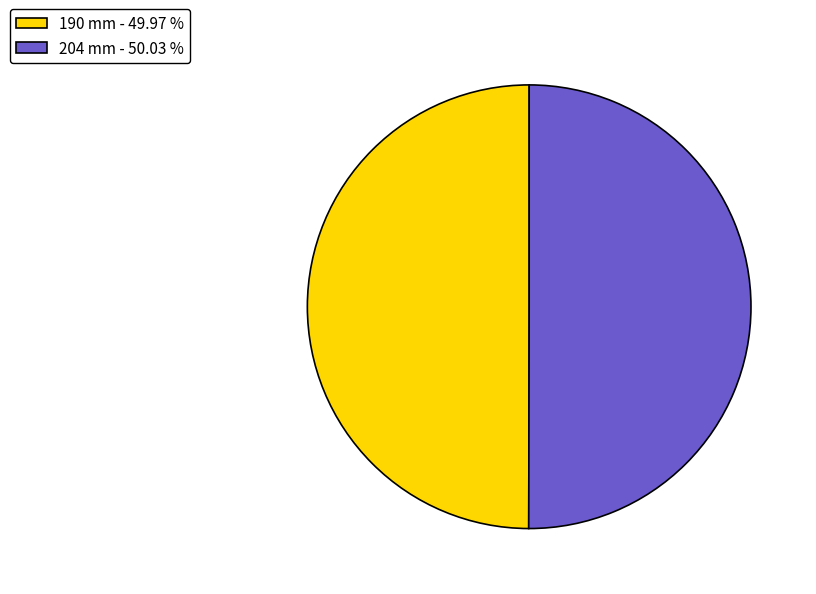

Is the sum of 204 mm - 50.03 % and 190 mm - 49.97 % greater than half?

Yes